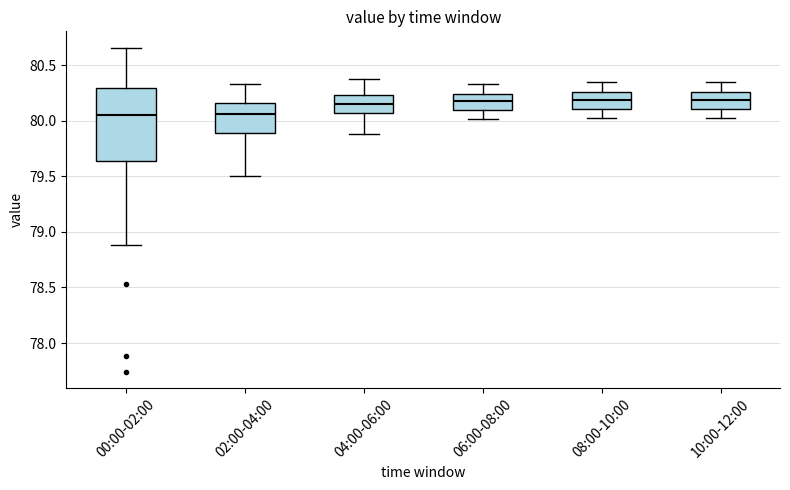

Comparing the boxes themselves (not the whiskers), which one is the tallest?

00:00-02:00